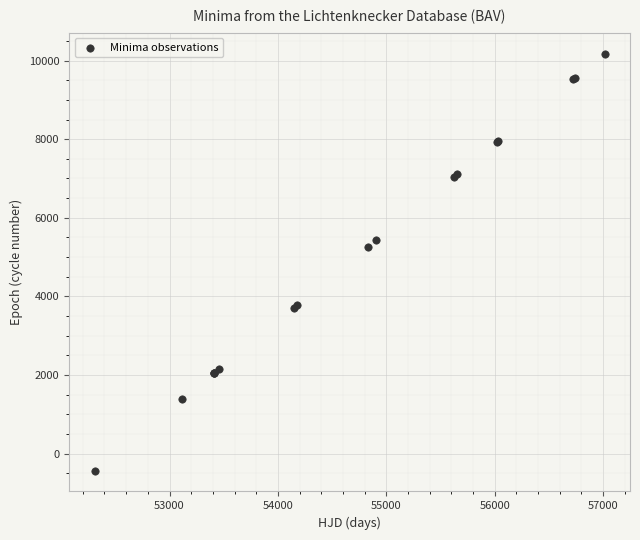

What Y value in the scatter plot is closest to 4874?

5259.5